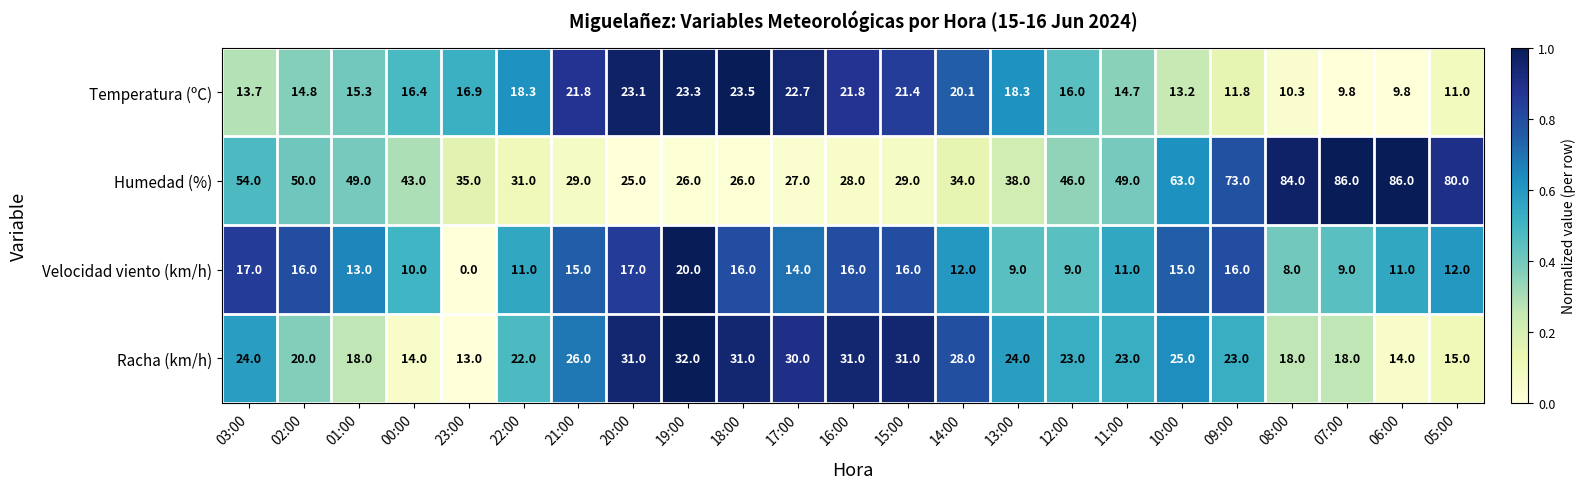

Count the number of data series in this chart.

4